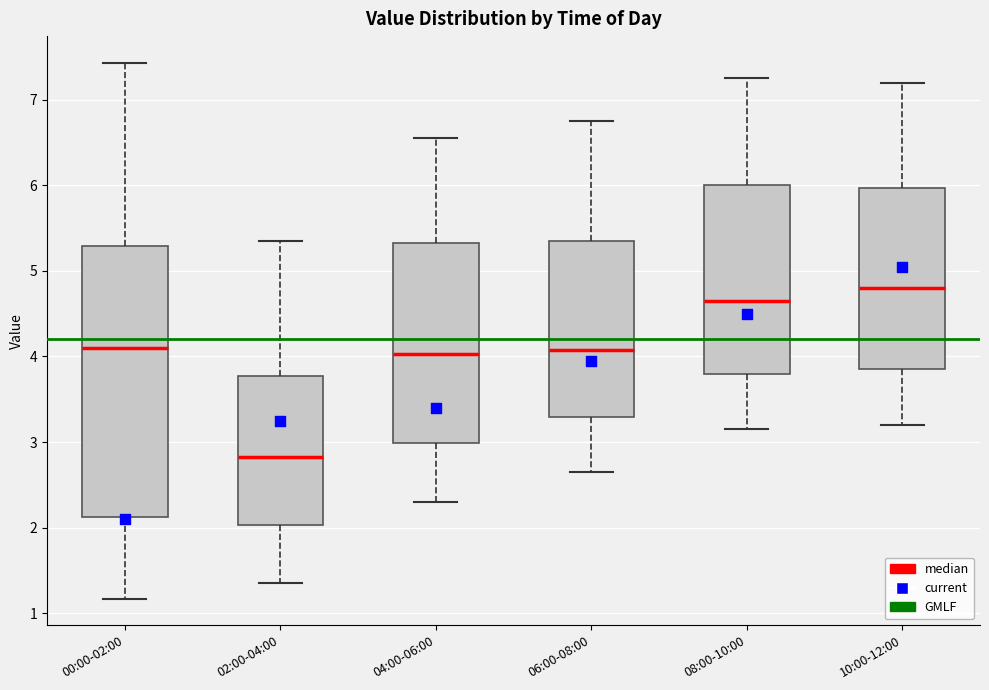

Reading left to right, read every box against the y-axis: the position of its median line, the range the box covers, and the ends of its whiskers. The values are not printed on the chart, so give them approximately, as read against the axis.

00:00-02:00: median 4.1, box 2.1 to 5.3, whiskers 1.2 to 7.4
02:00-04:00: median 2.8, box 2.0 to 3.8, whiskers 1.4 to 5.4
04:00-06:00: median 4.0, box 3.0 to 5.3, whiskers 2.3 to 6.6
06:00-08:00: median 4.1, box 3.3 to 5.4, whiskers 2.7 to 6.8
08:00-10:00: median 4.7, box 3.8 to 6.0, whiskers 3.2 to 7.3
10:00-12:00: median 4.8, box 3.9 to 6.0, whiskers 3.2 to 7.2